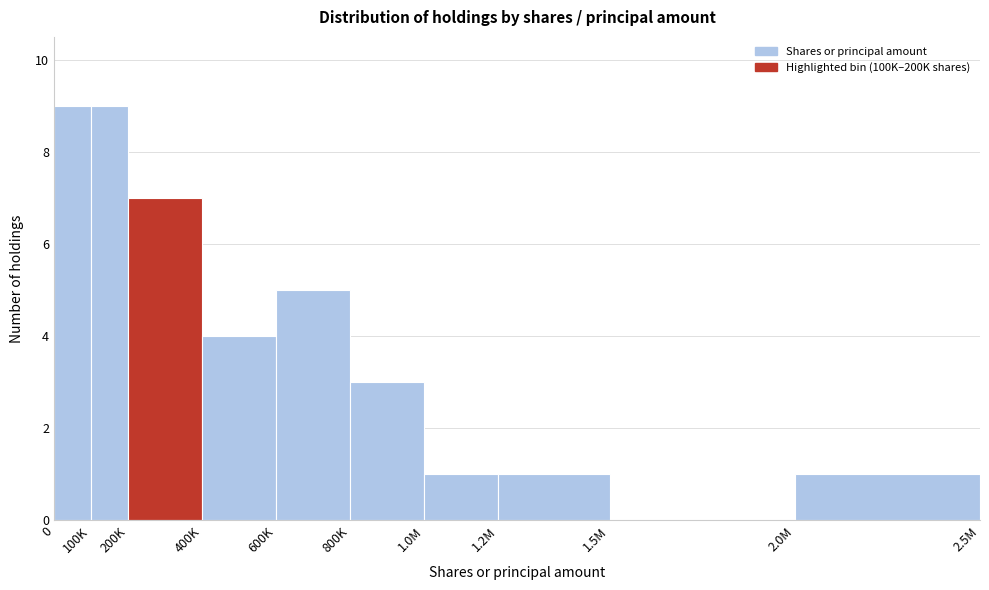

Reading left to right, extract all data points from this chart.

0=9	100K=9	200K=7	400K=4	600K=5	800K=3	1.0M=1	1.2M=1	1.5M=0	2.0M=1